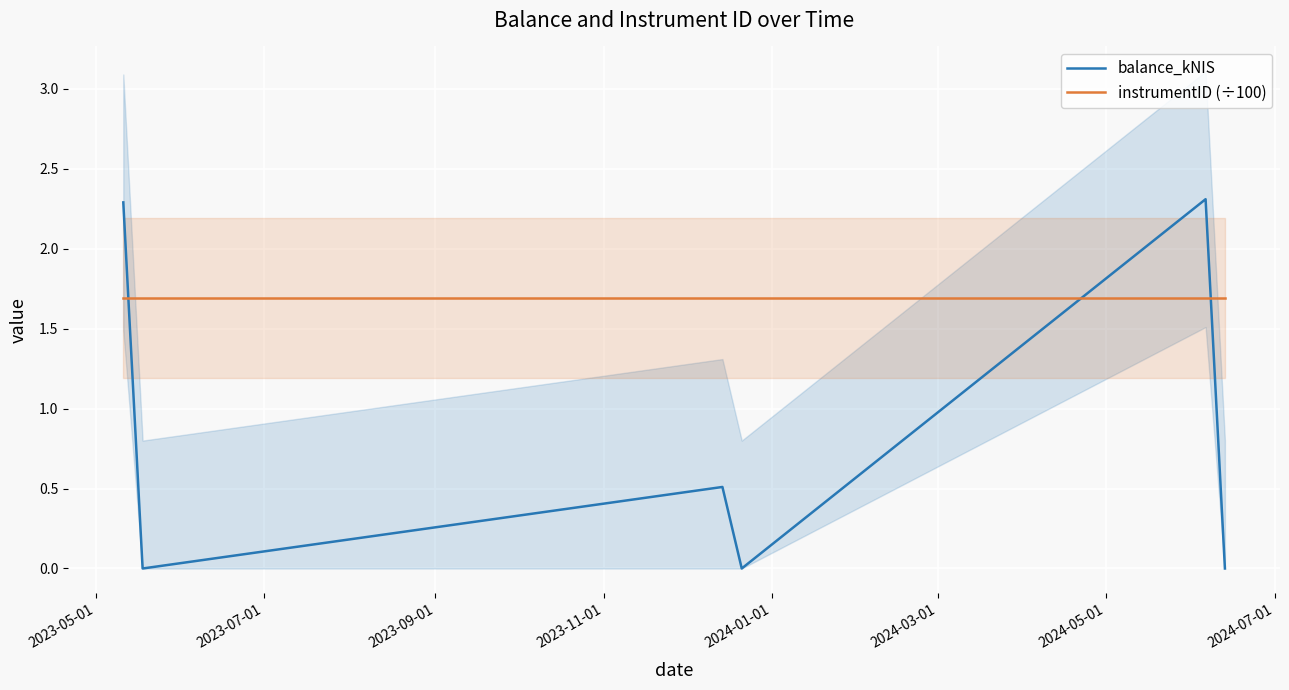

How many lines are shown in the chart?

2